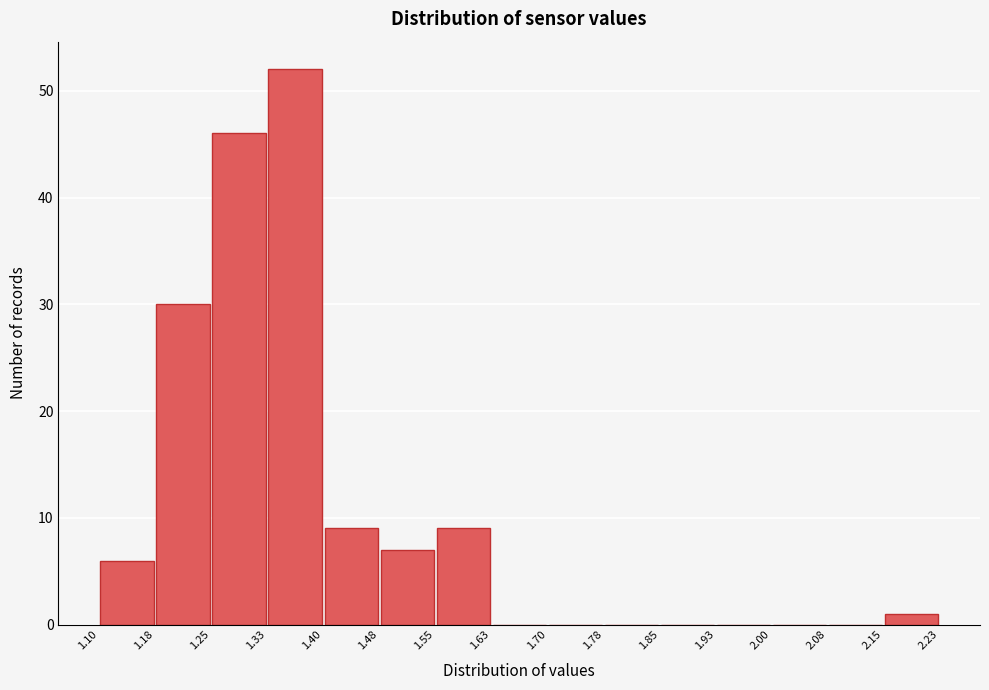

How tall is the bar that spans 1.25 to 1.33 on the x-axis? The values are not printed on the chart, so give them approximately, as read against the axis.

46